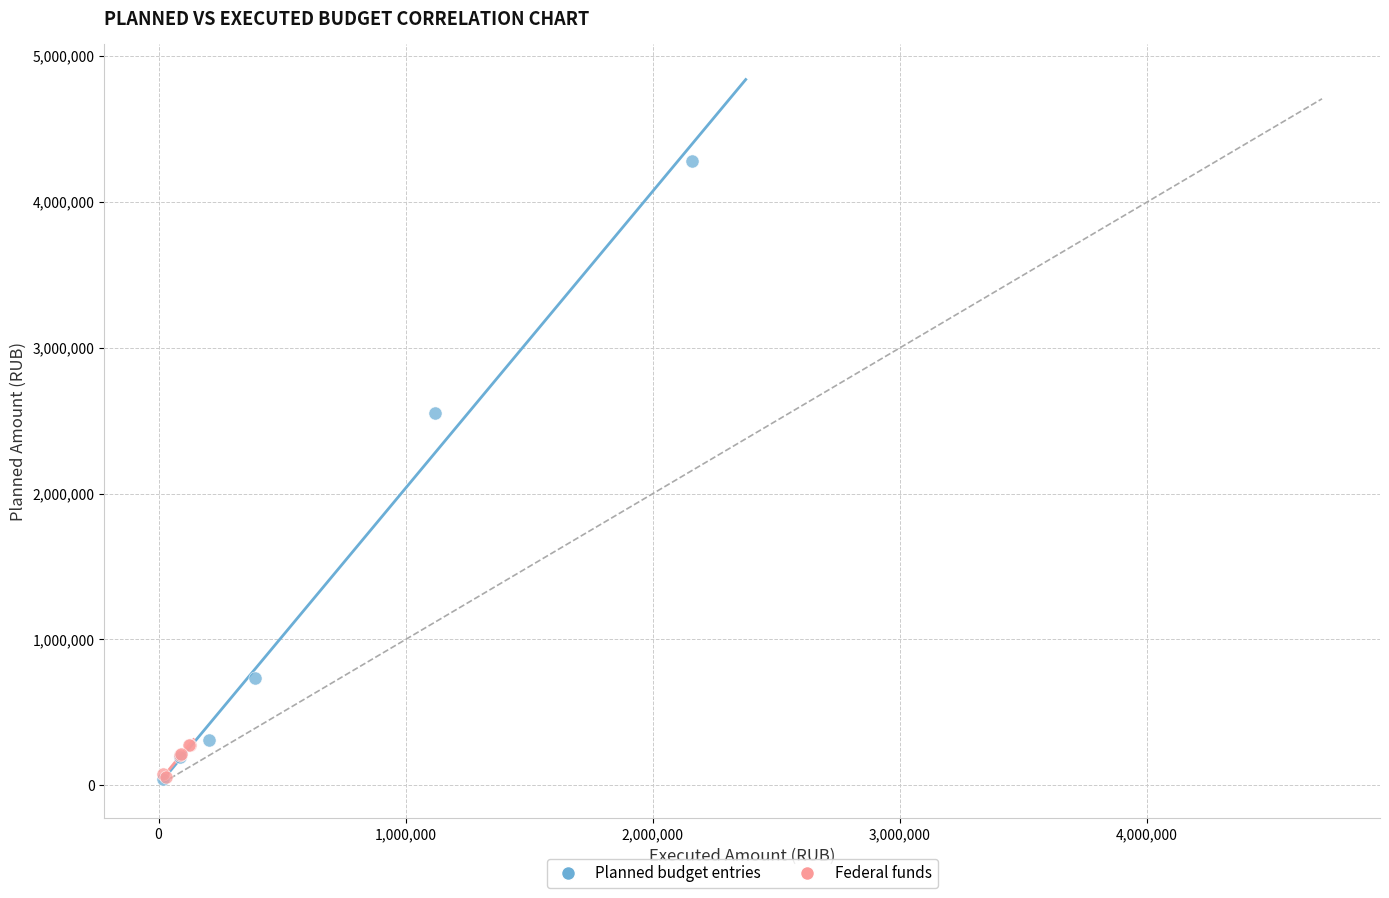

Which series has the widest spread of Y values?

Planned budget entries